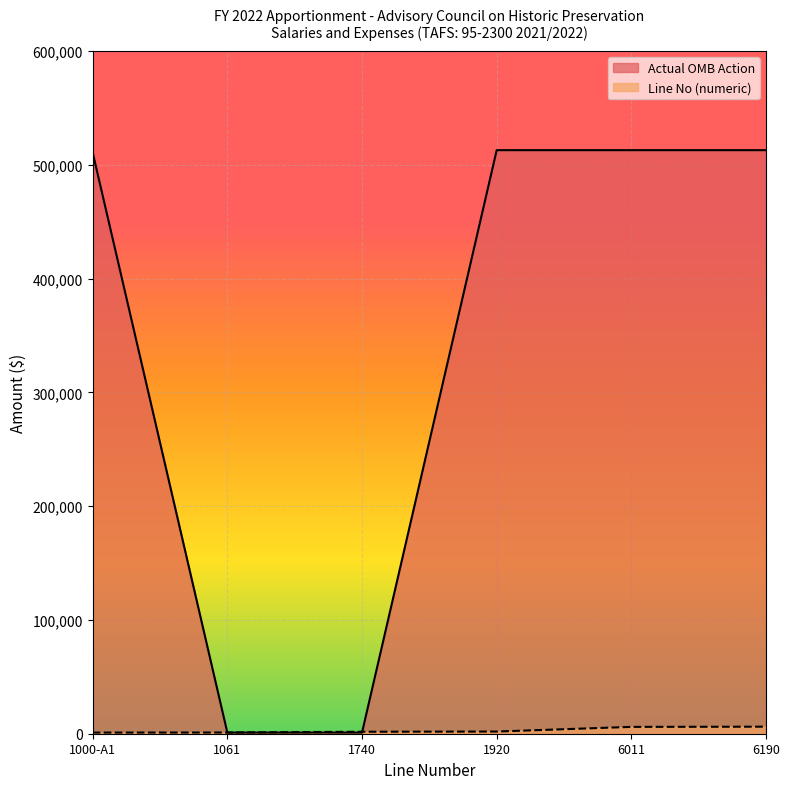

Reading left to right, what are all the values shown in this chart?

Actual OMB Action: 1000-A1=510853	1061=1000	1740=1000	1920=512853	6011=512853	6190=512853
Line No (numeric): 1000-A1=1000	1061=1061	1740=1740	1920=1920	6011=6011	6190=6190